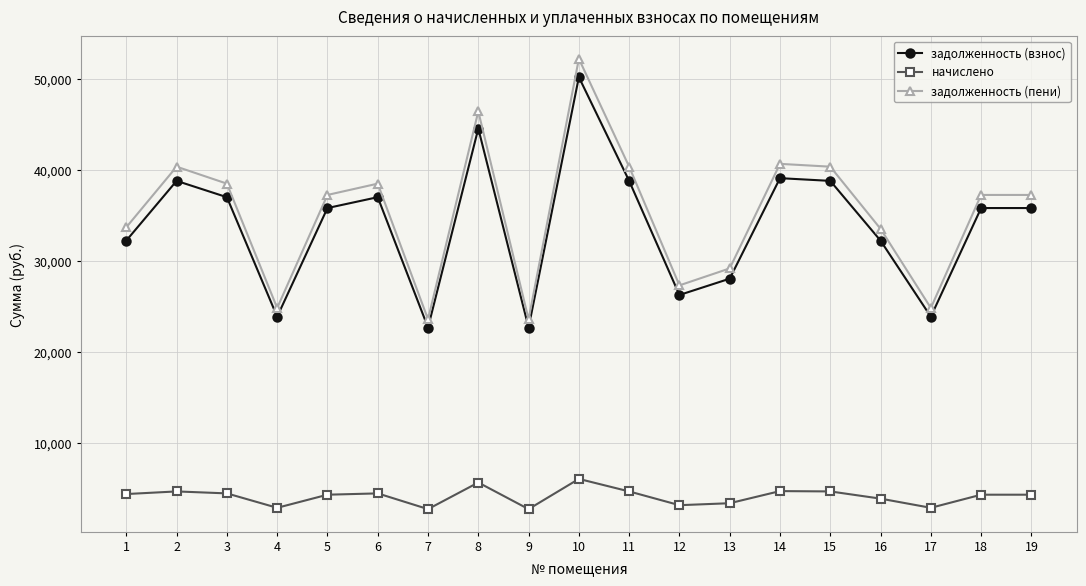

What is the value of the начислено point at the 11th from the left?

4680.0